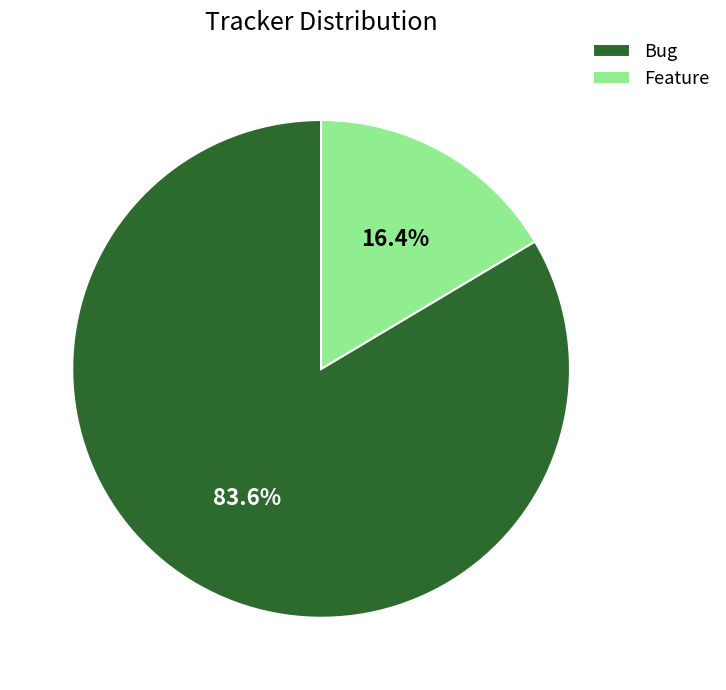

Between Bug and Feature, which is larger?

Bug